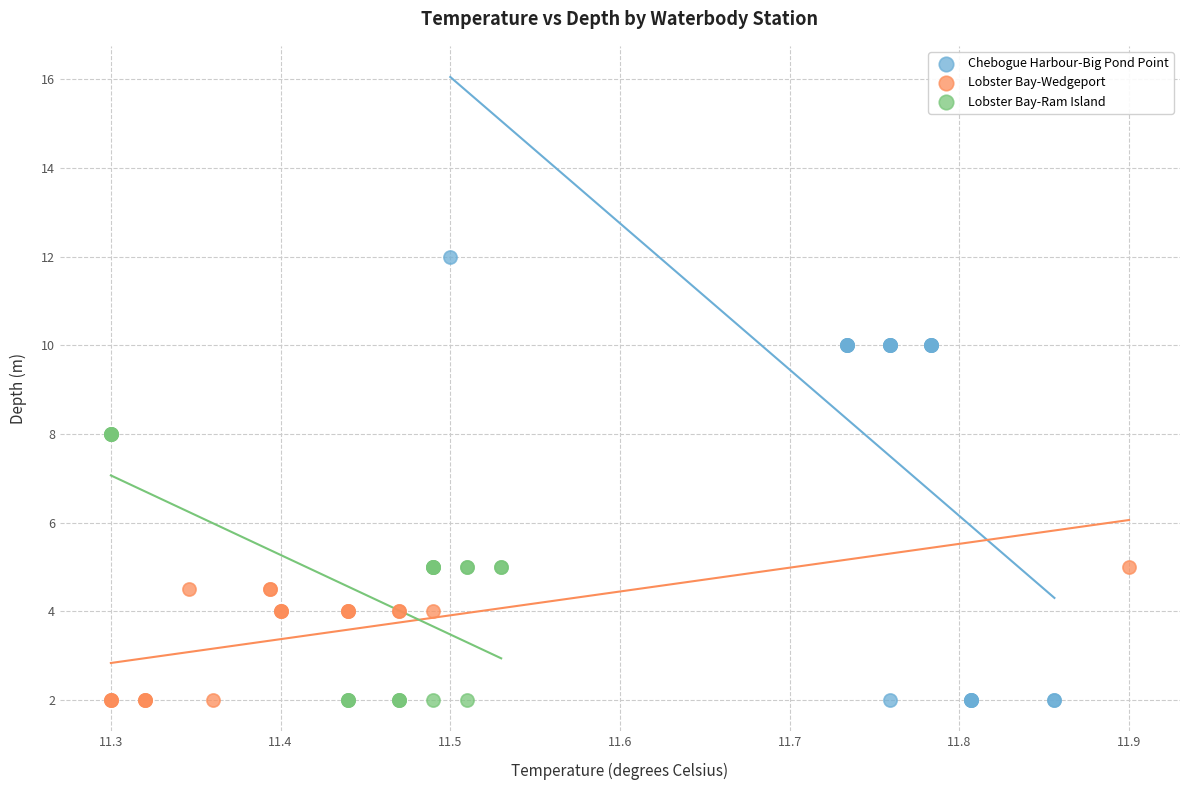

Which series contains the highest Y value?

Chebogue Harbour-Big Pond Point